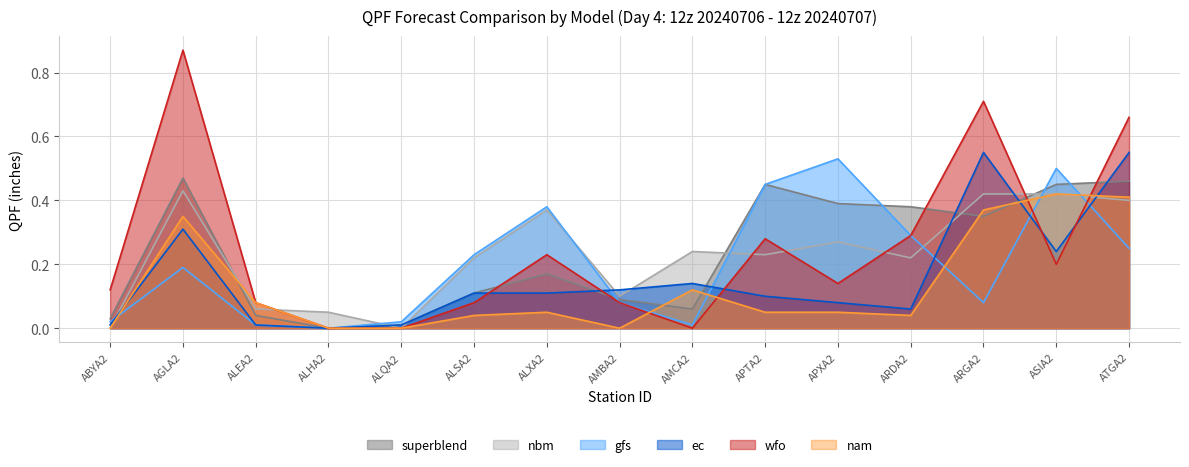

Reading right to left, what are all the values shown in this chart?

nbm: ATGA2=0.4	ASIA2=0.4	ARGA2=0.4	ARDA2=0.2	APXA2=0.3	APTA2=0.2	AMCA2=0.2	AMBA2=0.1	ALXA2=0.4	ALSA2=0.2	ALQA2=0.0	ALHA2=0.1	ALEA2=0.1	AGLA2=0.4	ABYA2=0.0
superblend: ATGA2=0.5	ASIA2=0.5	ARGA2=0.3	ARDA2=0.4	APXA2=0.4	APTA2=0.5	AMCA2=0.1	AMBA2=0.1	ALXA2=0.2	ALSA2=0.1	ALQA2=0.0	ALHA2=0.0	ALEA2=0.0	AGLA2=0.5	ABYA2=0.0
gfs: ATGA2=0.2	ASIA2=0.5	ARGA2=0.1	ARDA2=0.3	APXA2=0.5	APTA2=0.5	AMCA2=0.0	AMBA2=0.1	ALXA2=0.4	ALSA2=0.2	ALQA2=0.0	ALHA2=0.0	ALEA2=0.0	AGLA2=0.2	ABYA2=0.0
ec: ATGA2=0.6	ASIA2=0.2	ARGA2=0.6	ARDA2=0.1	APXA2=0.1	APTA2=0.1	AMCA2=0.1	AMBA2=0.1	ALXA2=0.1	ALSA2=0.1	ALQA2=0.0	ALHA2=0.0	ALEA2=0.0	AGLA2=0.3	ABYA2=0.0
wfo: ATGA2=0.7	ASIA2=0.2	ARGA2=0.7	ARDA2=0.3	APXA2=0.1	APTA2=0.3	AMCA2=0.0	AMBA2=0.1	ALXA2=0.2	ALSA2=0.1	ALQA2=0.0	ALHA2=0.0	ALEA2=0.1	AGLA2=0.9	ABYA2=0.1
nam: ATGA2=0.4	ASIA2=0.4	ARGA2=0.4	ARDA2=0.0	APXA2=0.1	APTA2=0.1	AMCA2=0.1	AMBA2=0.0	ALXA2=0.1	ALSA2=0.0	ALQA2=0.0	ALHA2=0.0	ALEA2=0.1	AGLA2=0.3	ABYA2=0.0